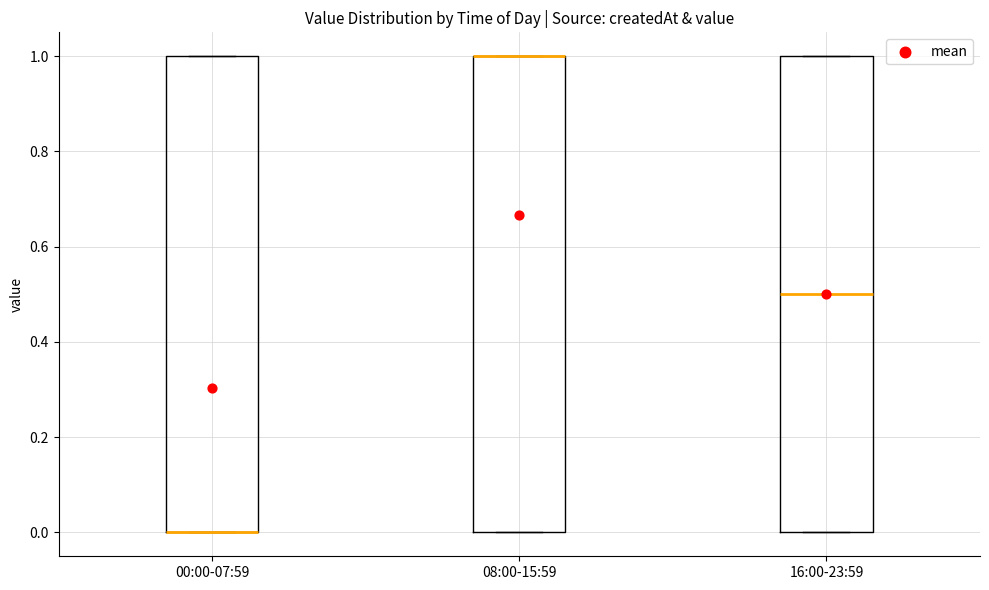

Reading left to right, read every box against the y-axis: the position of its median line, the range the box covers, and the ends of its whiskers. The values are not printed on the chart, so give them approximately, as read against the axis.

00:00-07:59: median 0.0 (drawn on the box's lower edge), box 0.0 to 1.0, whiskers 0.0 to 1.0
08:00-15:59: median 1.0 (drawn on the box's upper edge), box 0.0 to 1.0, whiskers 0.0 to 1.0
16:00-23:59: median 0.5, box 0.0 to 1.0, whiskers 0.0 to 1.0